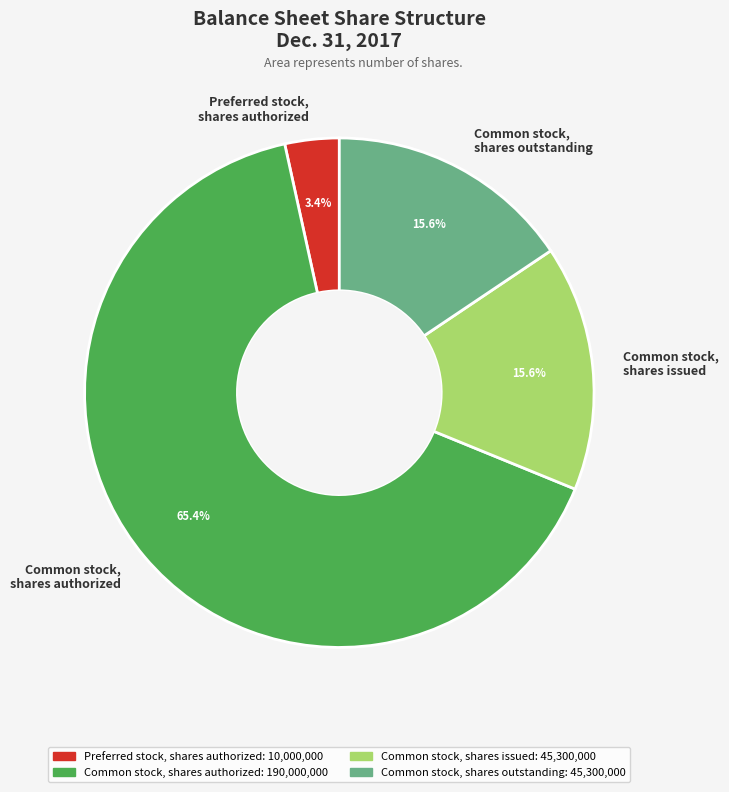

Count the number of slices in the pie.

4